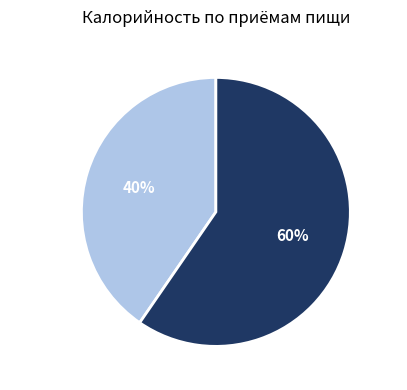

What is the largest slice in the pie chart?

Обед